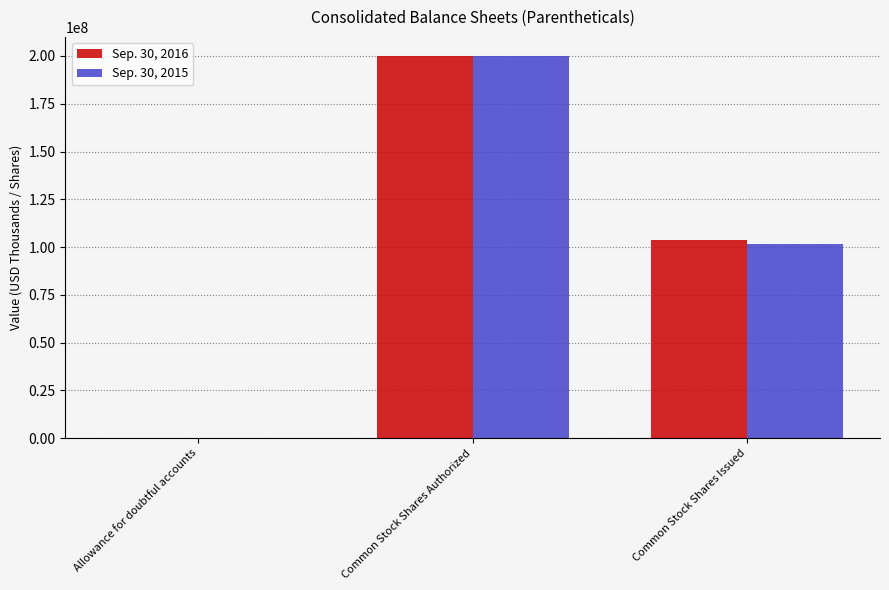

Which series has the largest range (max minus min)?

Sep. 30, 2016